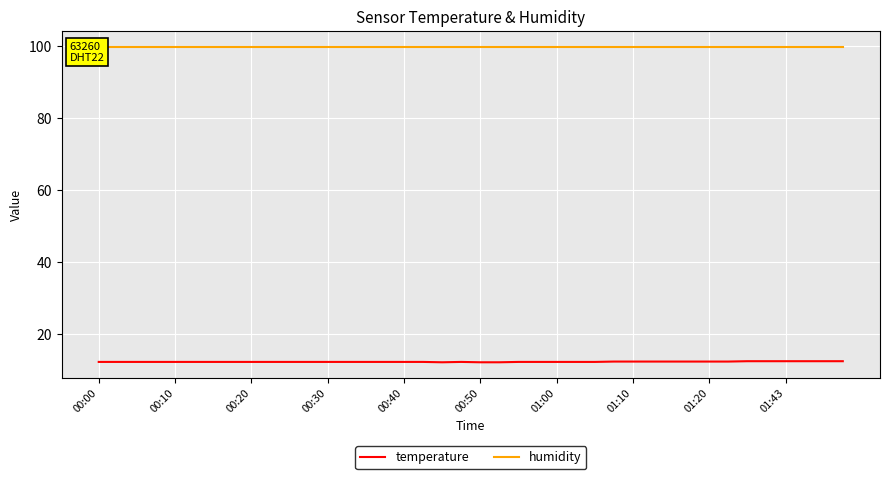

Which category has the highest value in the humidity series?

00:00